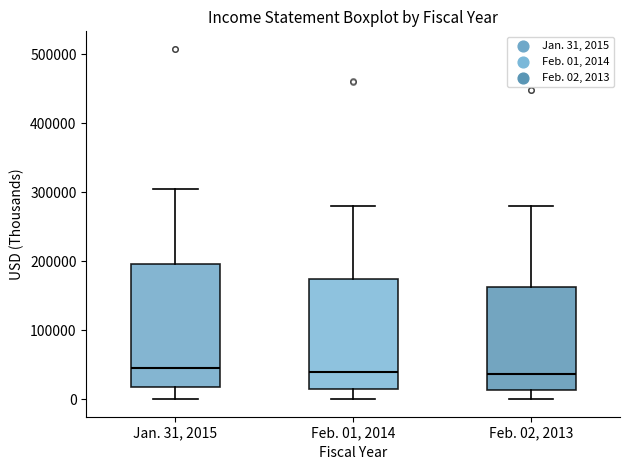

Reading left to right, transcribe this box plot: for each box, give where its median line is, the range the box spans, and where its two whiskers end, as read against the y-axis. The values are not printed on the chart, so give them approximately, as read against the axis.

Jan. 31, 2015: median 40000, box 20000 to 200000, whiskers 0 to 300000
Feb. 01, 2014: median 40000, box 10000 to 170000, whiskers 0 to 280000
Feb. 02, 2013: median 40000, box 10000 to 160000, whiskers 0 to 280000